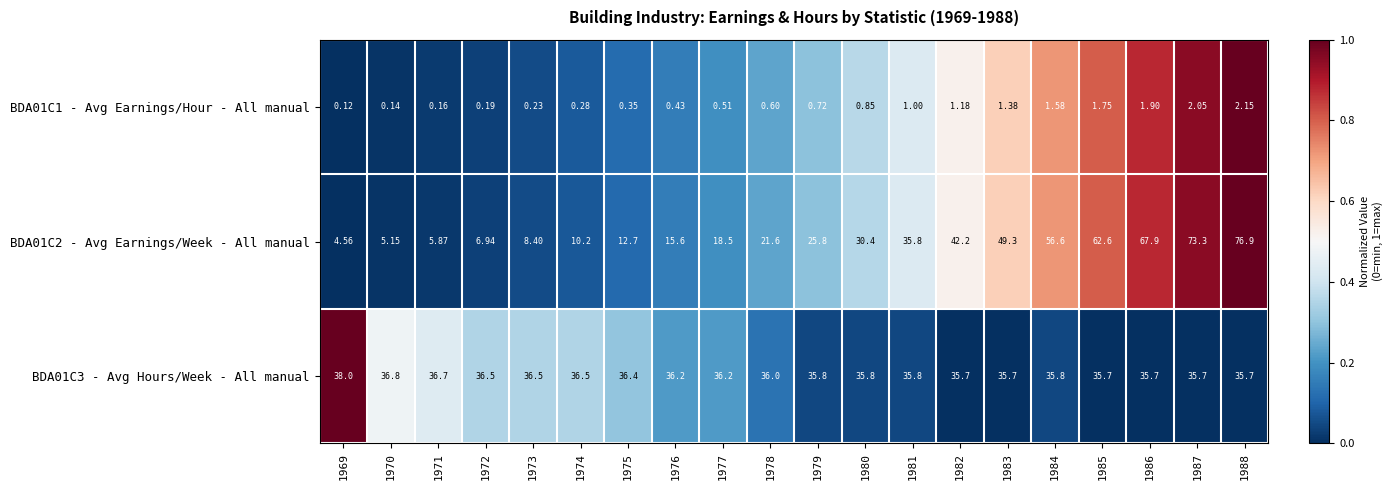

List the series in order of their peak value, highest first.

BDA01C2 - Avg Earnings/Week - All manual, BDA01C3 - Avg Hours/Week - All manual, BDA01C1 - Avg Earnings/Hour - All manual